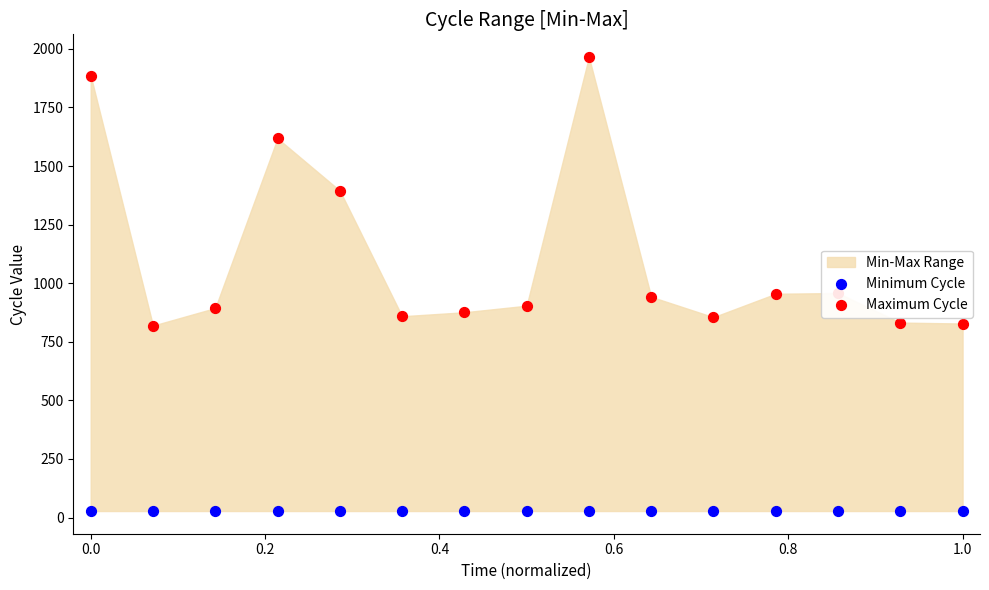

At how many categories does at least one series exceed 1265?

4